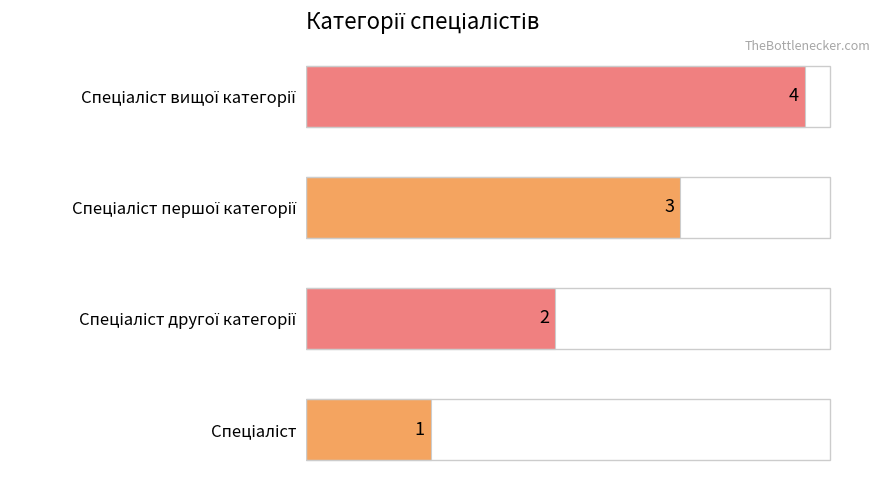

Does the chart contain any negative values?

No